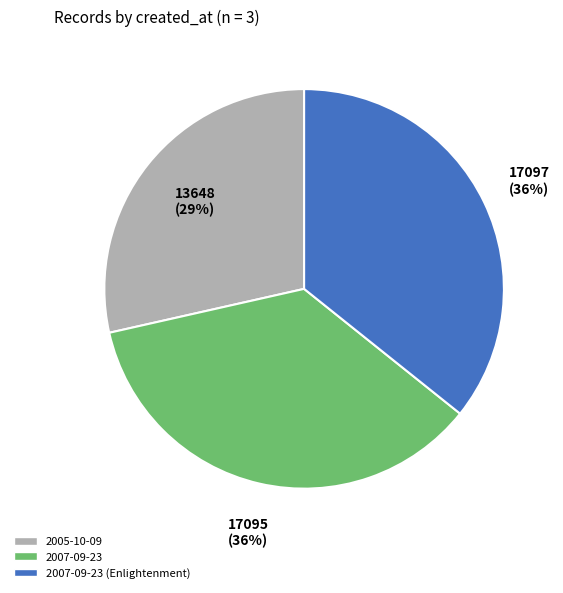

To the nearest percent, what is the average slice percentage?

33%